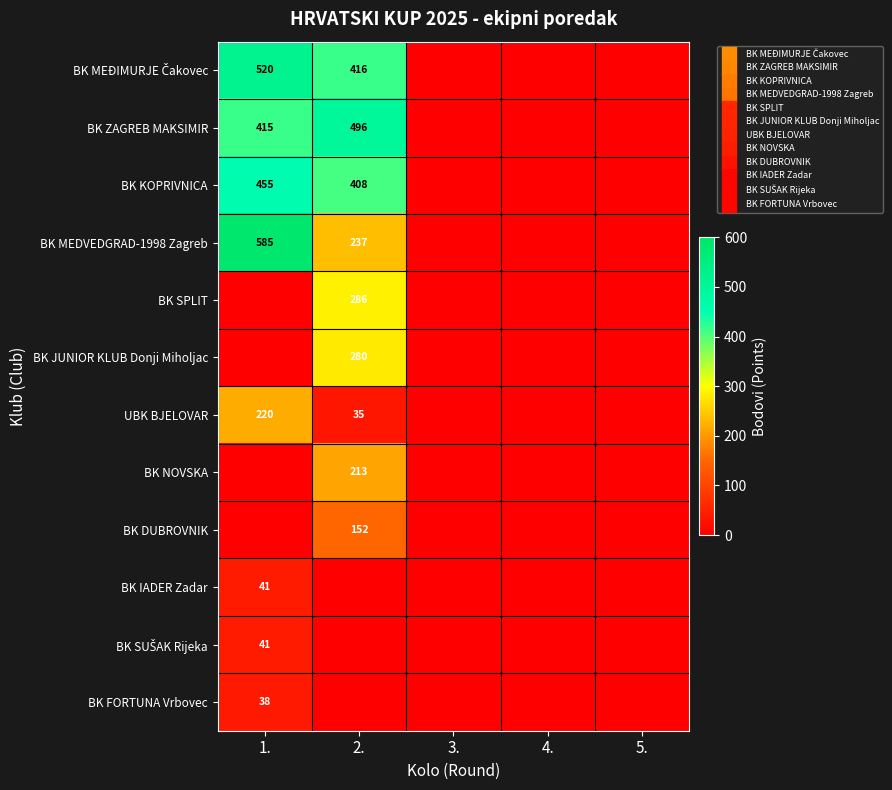

The BK KOPRIVNICA series shows 408 at 2.. True or false?

True